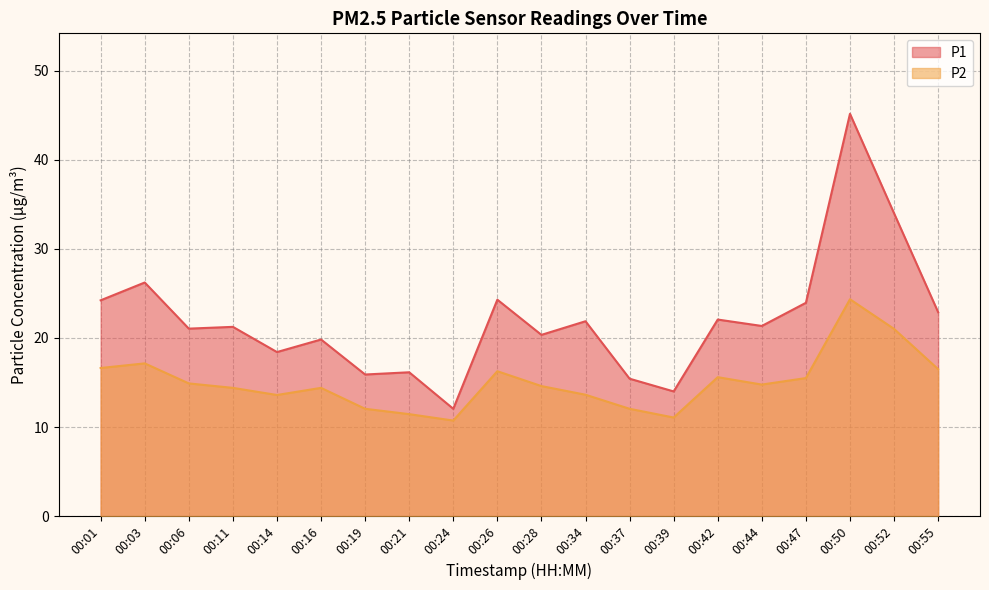

Rank the series by their maximum value, from lowest to highest.

P2, P1